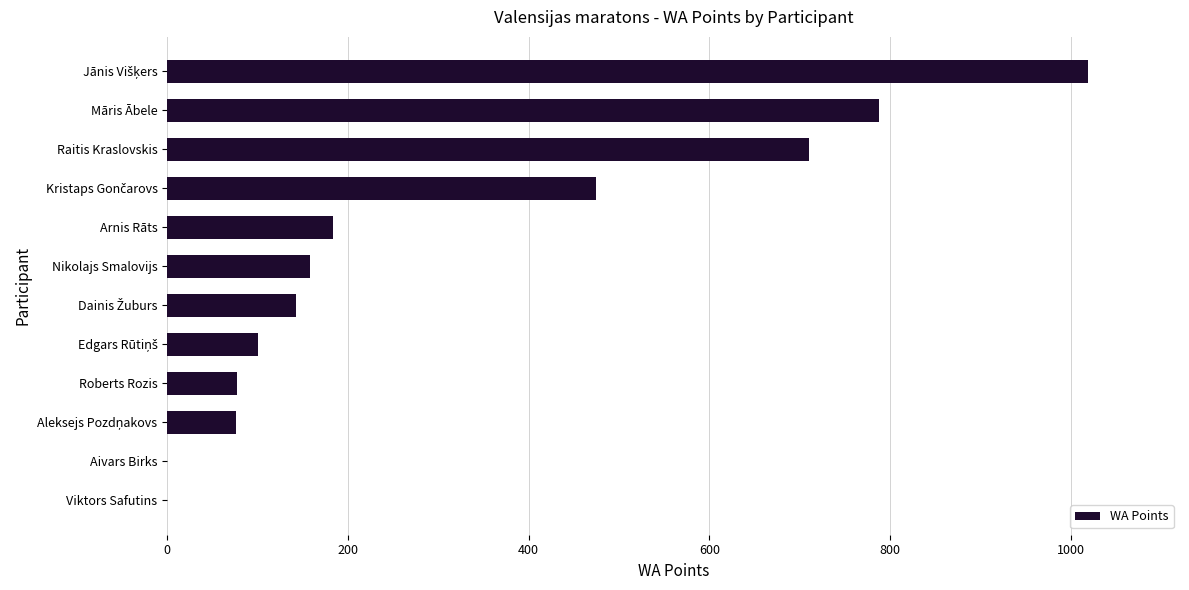

What is the greatest value displayed?

1019